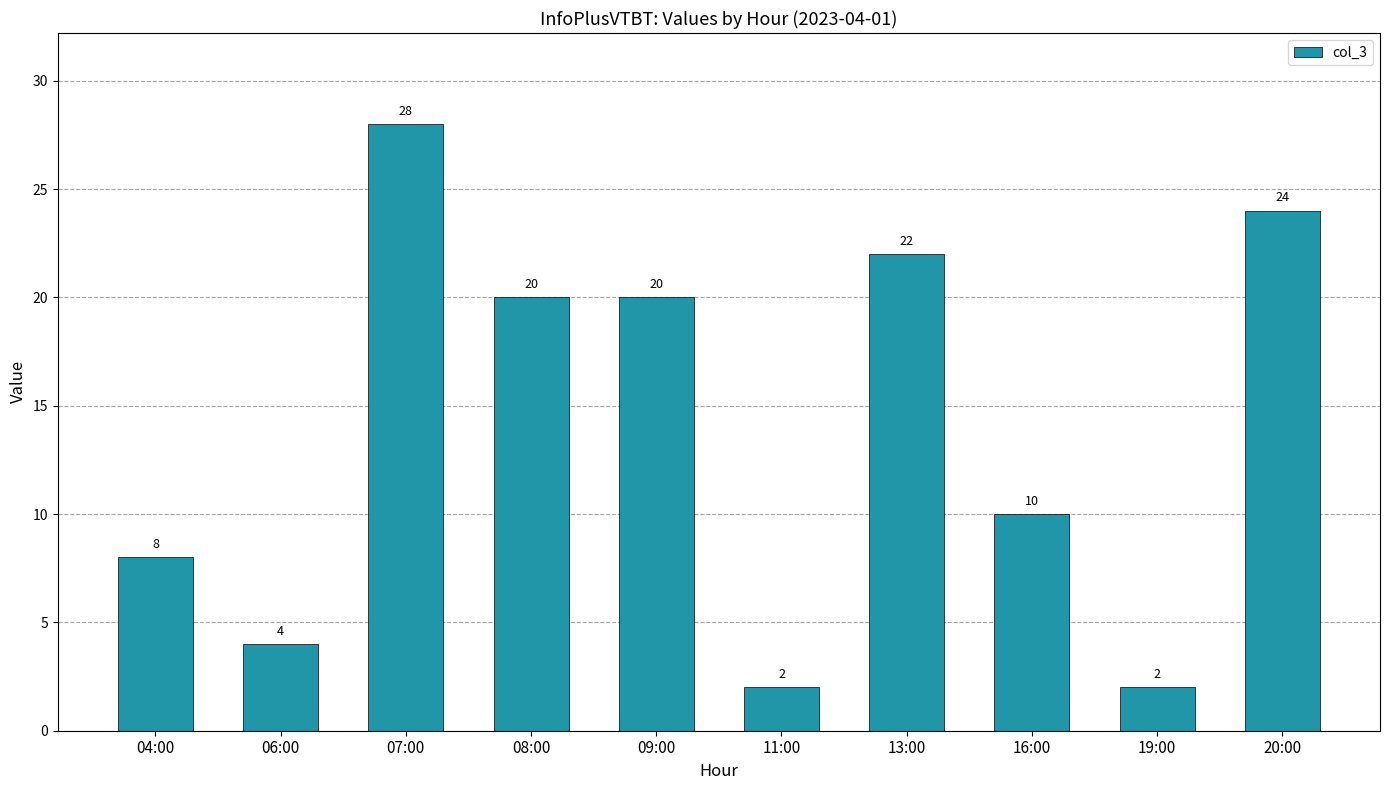

Reading right to left, extract all data points from this chart.

24	2	10	22	2	20	20	28	4	8